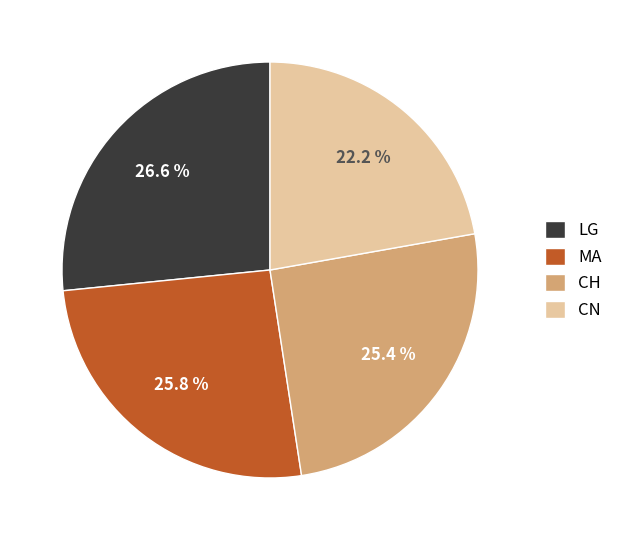

Between CN and CH, which is larger?

CH